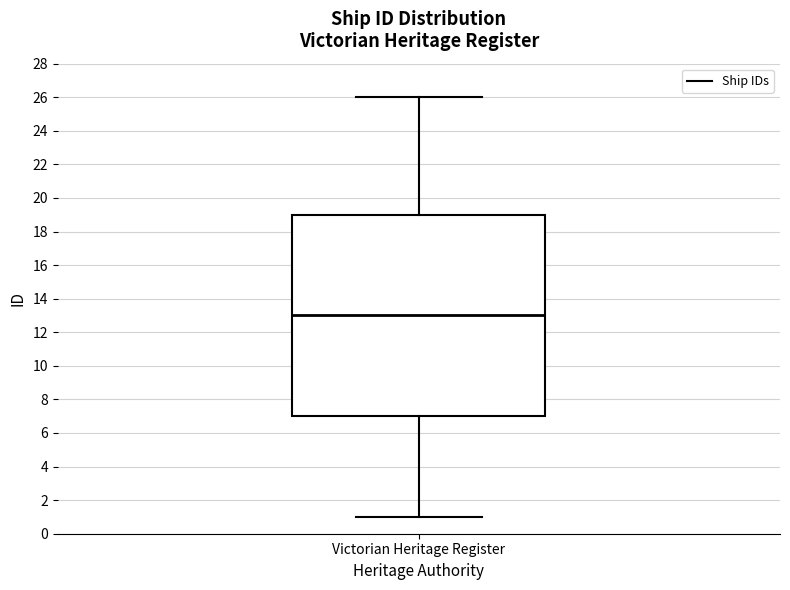

Read this box plot against the y-axis: the position of the median line, the range covered by the box, and the ends of both whiskers. The values are not printed on the chart, so give them approximately, as read against the axis.

median 13, box 7 to 19, whiskers 1 to 26